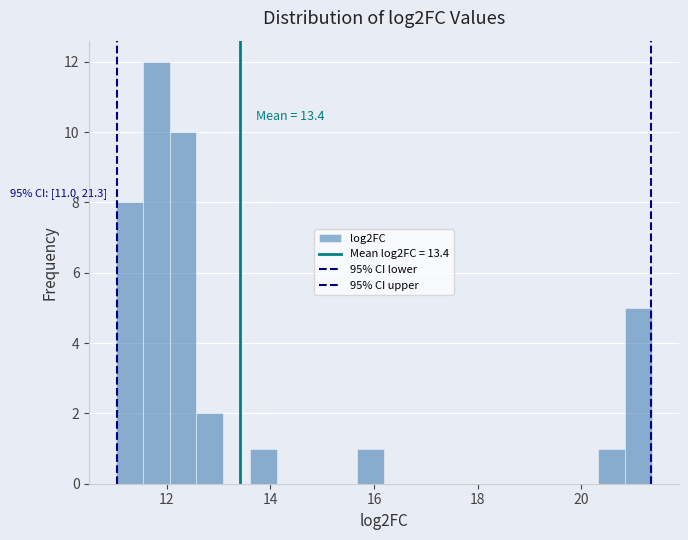

Around what value on the x-axis is the tallest bar? Give the approximate position of its centre, as read against the axis.

11.8